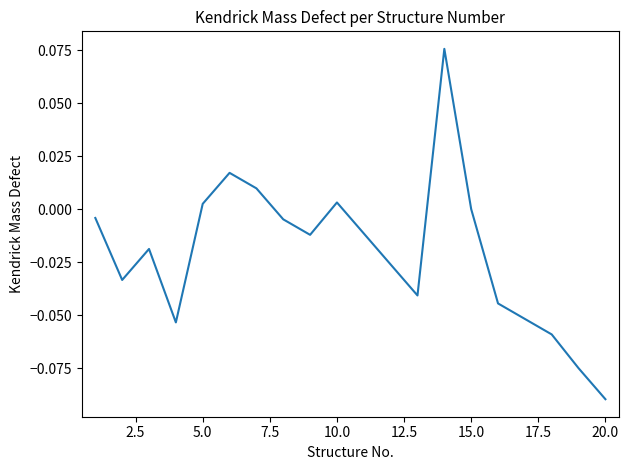

How many series are shown in this chart?

1